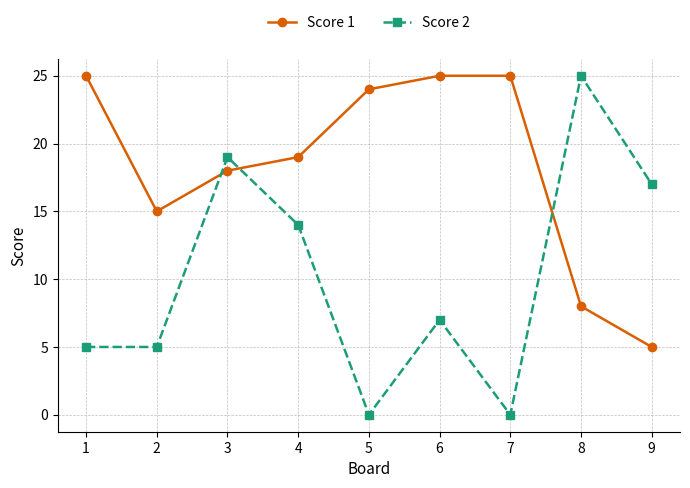

At which label is Score 2 closest to 12?

4